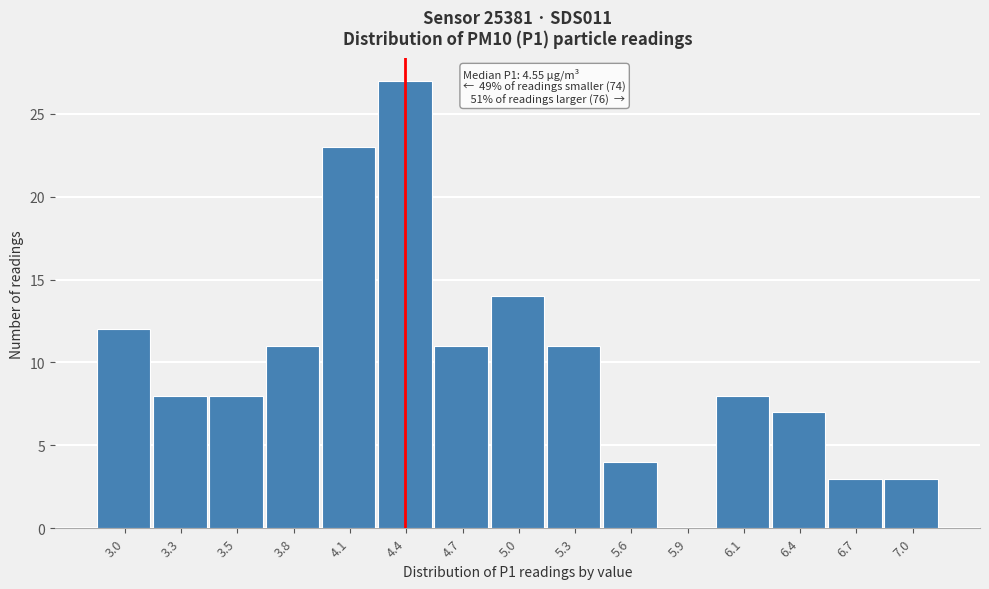

Reading left to right, what are all the values shown in this chart?

3.0=12	3.3=8	3.5=8	3.8=11	4.1=23	4.4=27	4.7=11	5.0=14	5.3=11	5.6=4	5.9=0	6.1=8	6.4=7	6.7=3	7.0=3